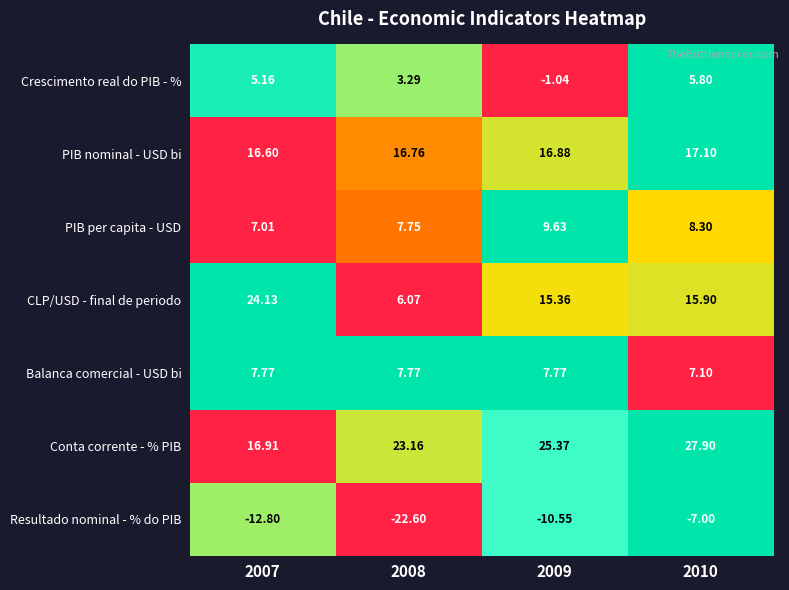

List the series in order of their peak value, highest first.

Conta corrente - % PIB, CLP/USD - final de periodo, PIB nominal - USD bi, PIB per capita - USD, Balanca comercial - USD bi, Crescimento real do PIB - %, Resultado nominal - % do PIB